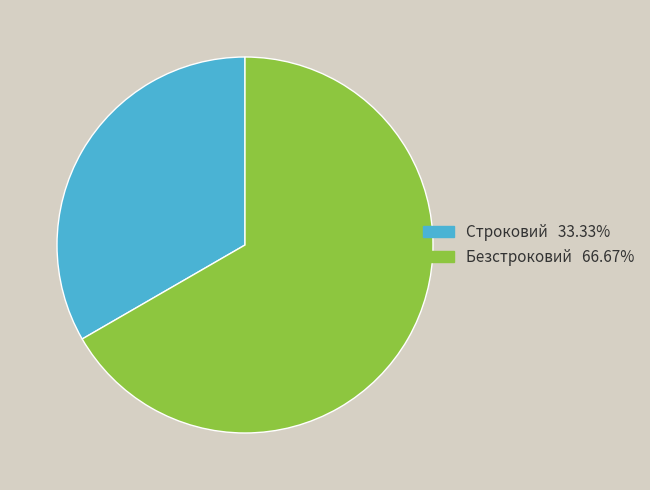

Combined, do Строковий and Безстроковий account for over 50%?

Yes